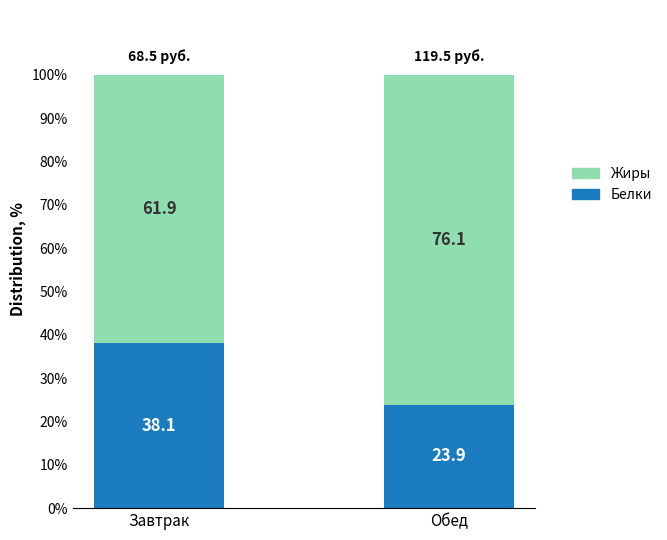

What is the total value across all series at Завтрак?

100.0